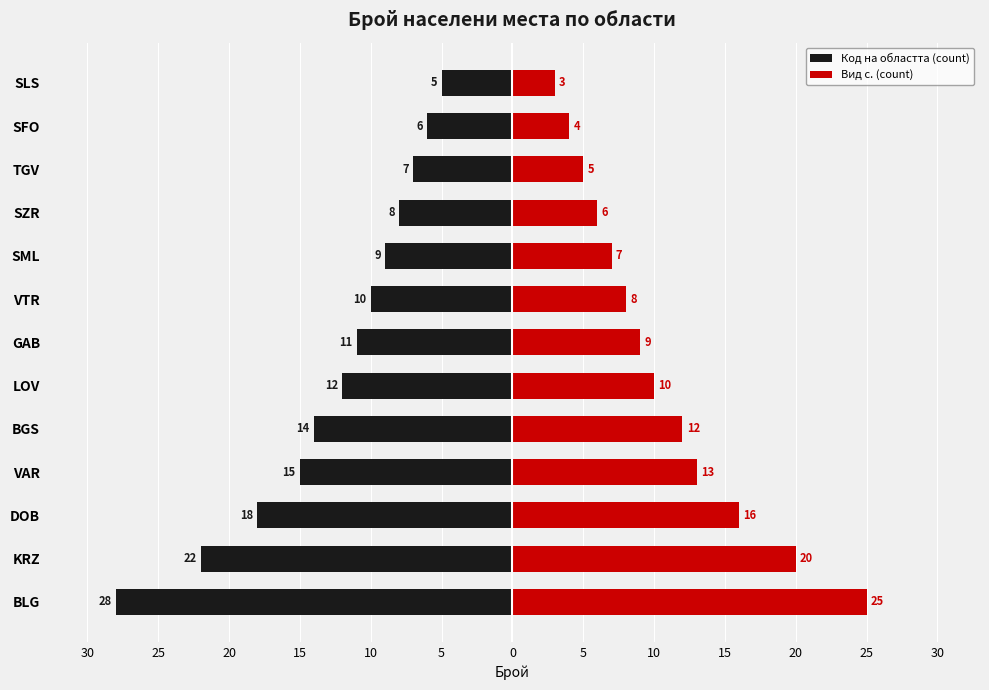

What is the maximum value for Код на областта (count)?

-5